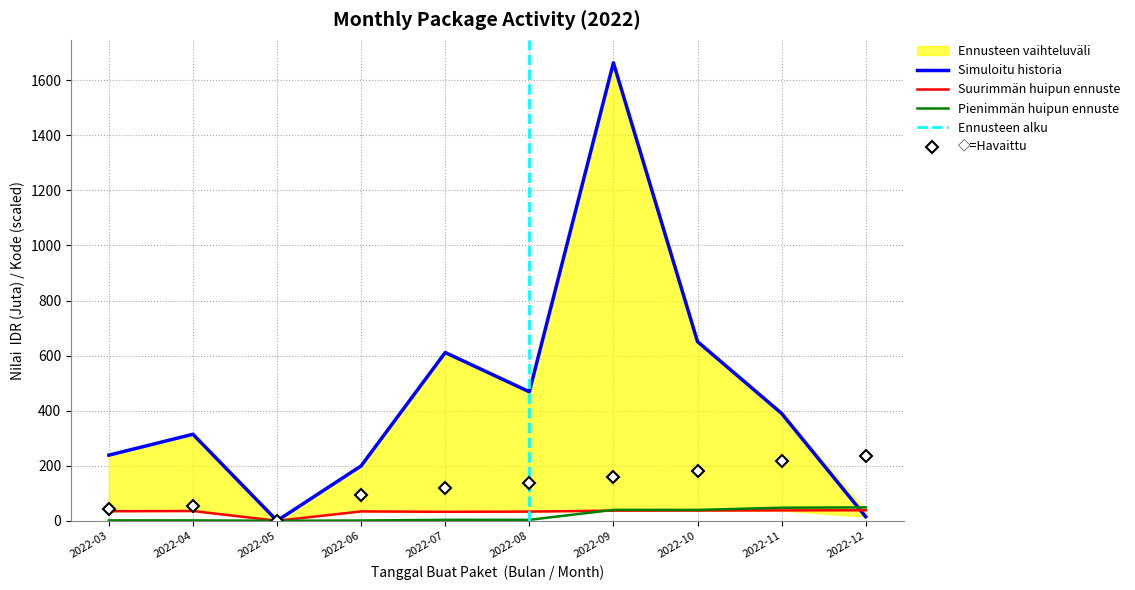

At how many categories does at least one series exceed 911?

1